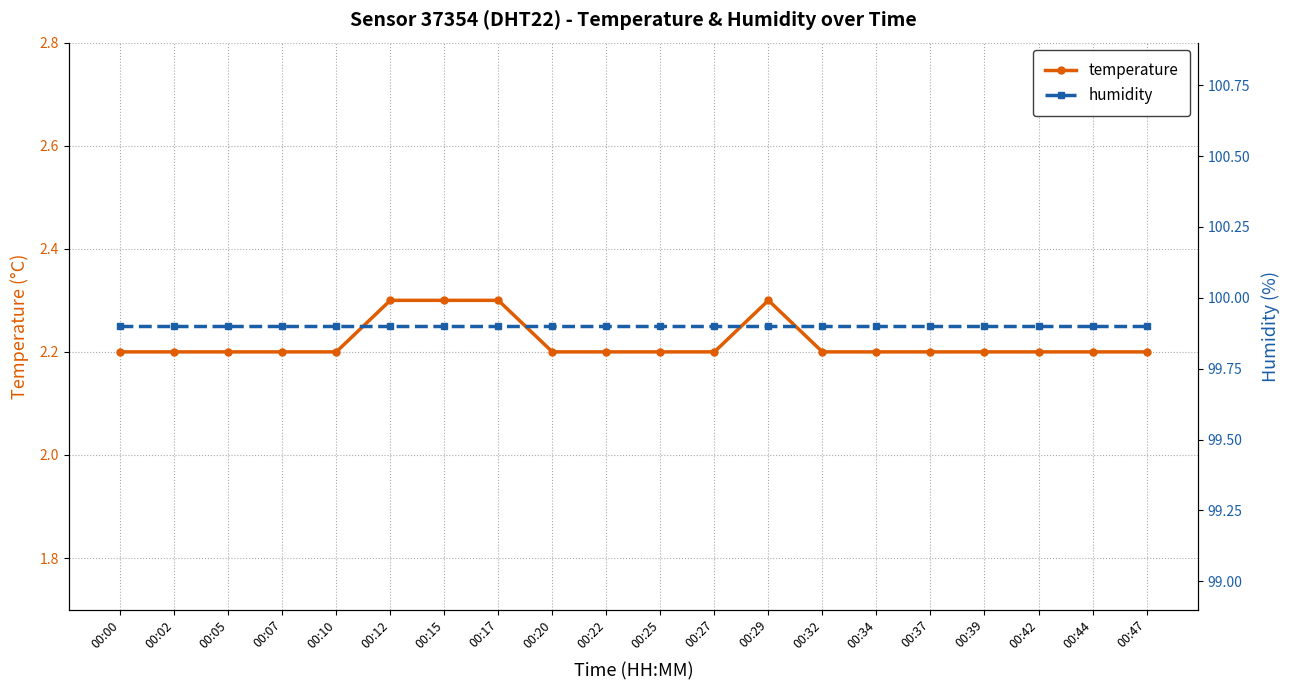

Which category has the lowest value in the humidity series?

00:00